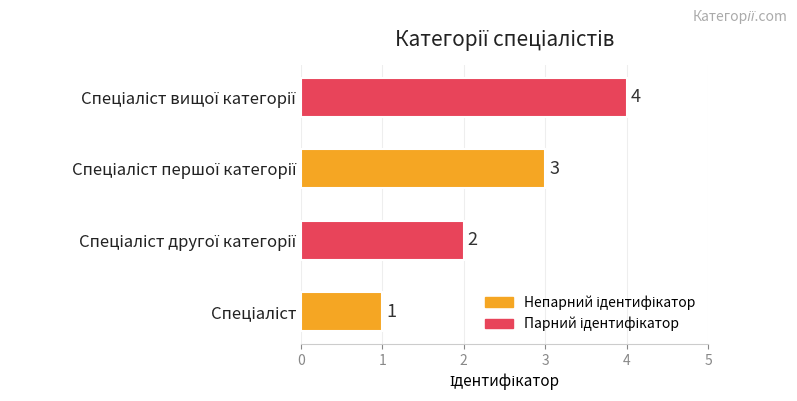

How many values are between 2 and 4?

3